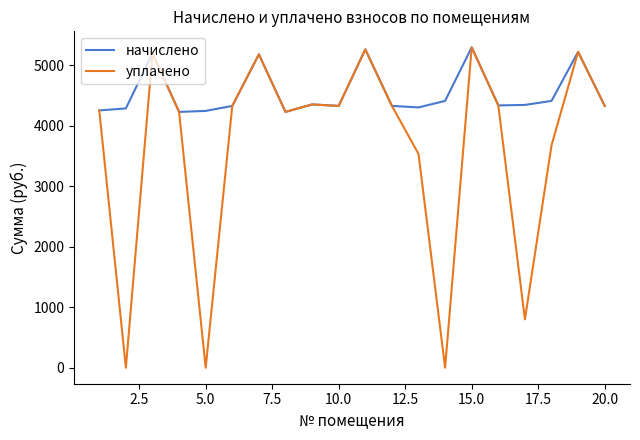

Rank the series by their average value, from highest to lowest.

начислено, уплачено